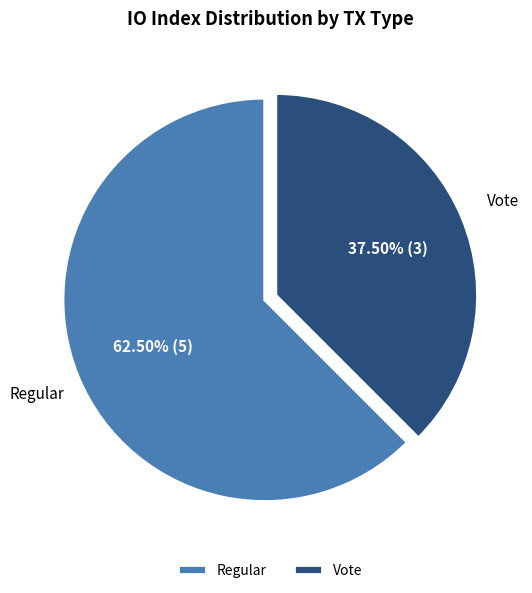

How many slices are in this pie chart?

2